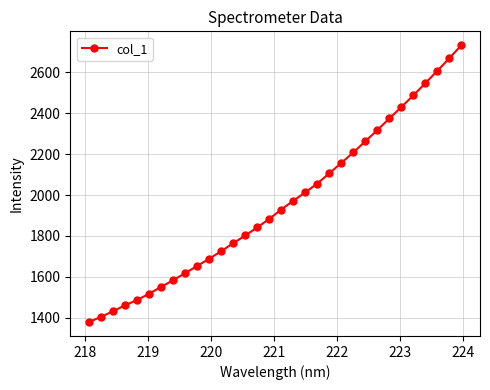

Reading left to right, what are all the values shown in this chart?

1379.6	1405.5	1432.3	1461.8	1487.4	1517.9	1551.3	1584.1	1618.7	1653.5	1688.8	1725.8	1764.6	1802.4	1841.7	1883.4	1929.3	1971.9	2013.1	2055.9	2106.1	2156.5	2207.9	2262.2	2317.0	2373.6	2429.5	2486.4	2545.9	2606.4	2667.8	2731.4